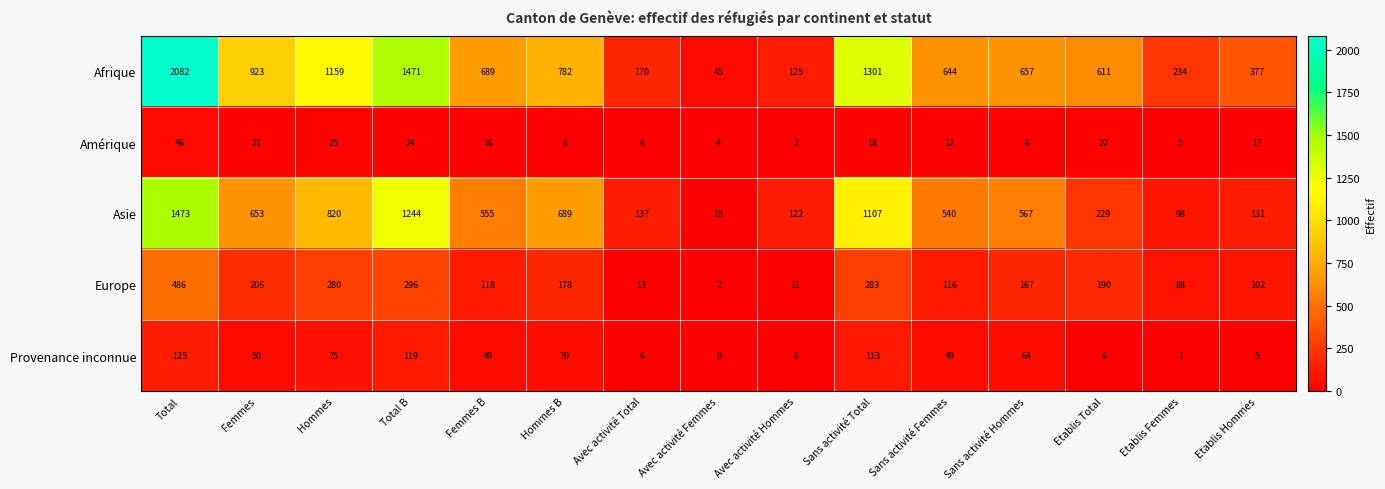

What is the sum of the Amérique values at Total B and Etablis Hommes?

41